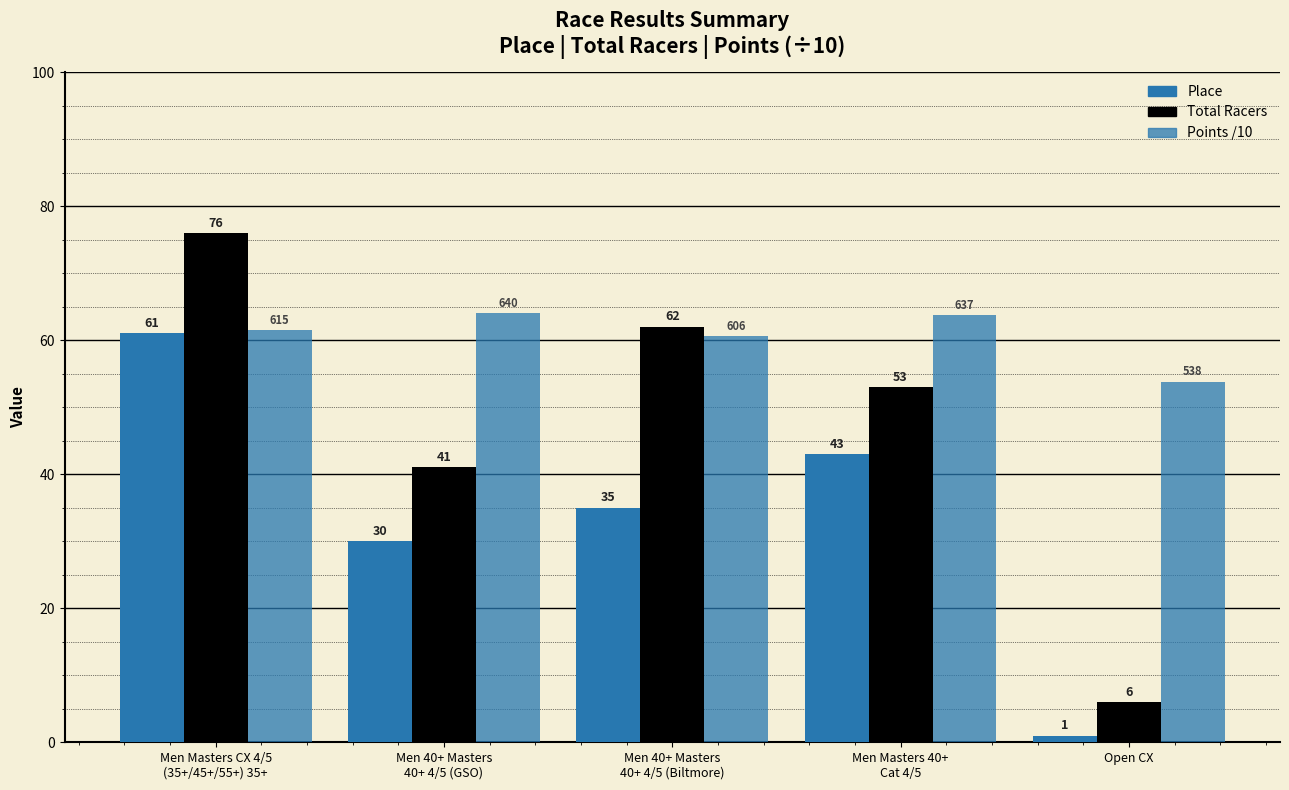

What is the difference between the Place values at Open CX and Men Masters 40+
Cat 4/5?

42.0